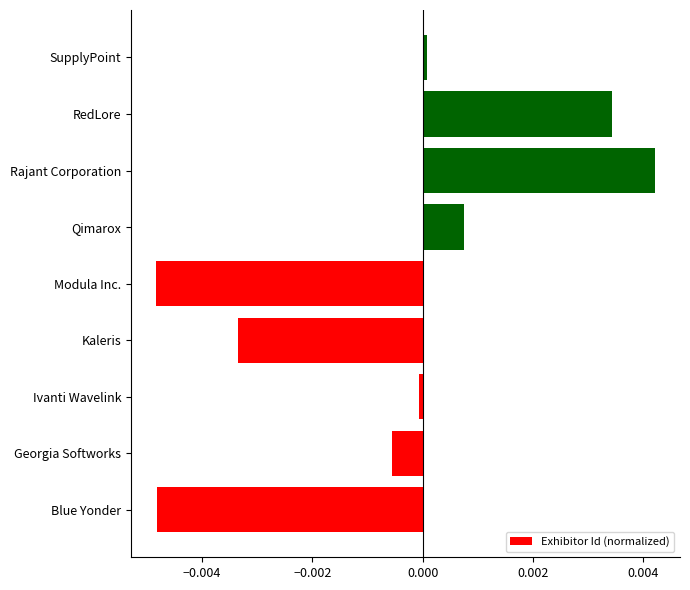

True or false: the data shows 0.0 at RedLore.

True